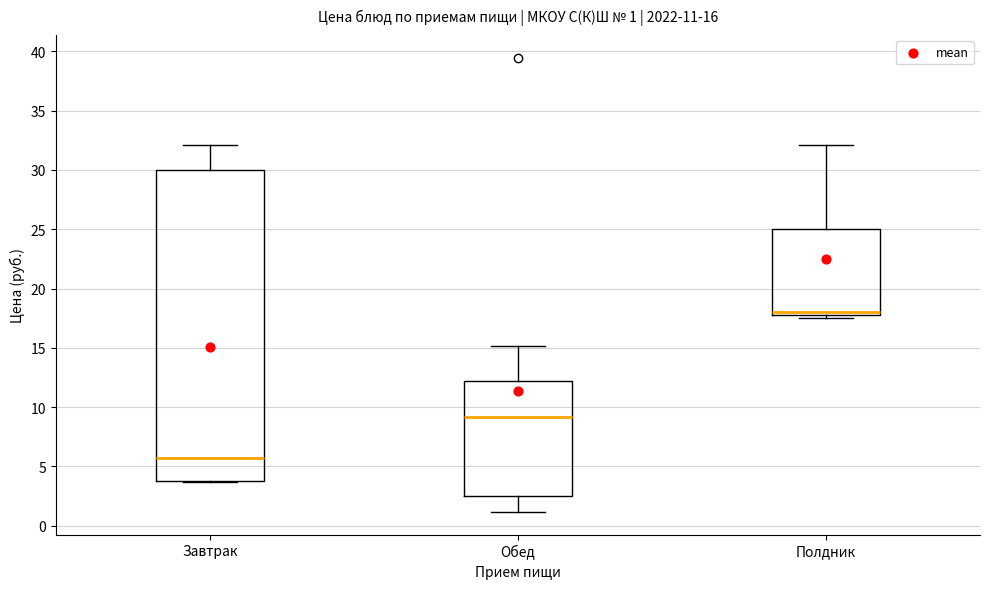

Which box's median line is the lowest?

Завтрак